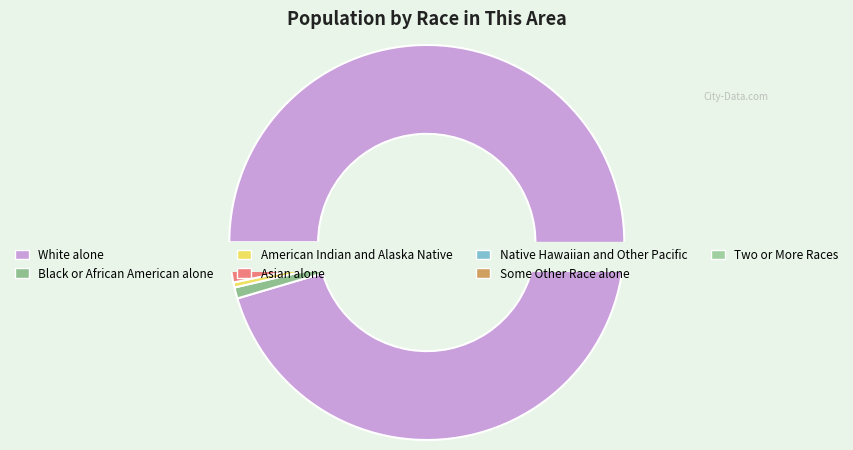

Does White alone represent more than half of the total?

Yes